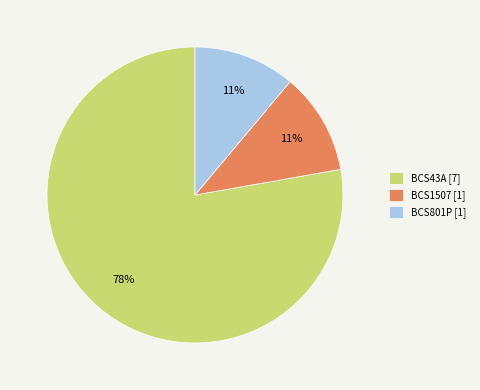

What is the largest slice in the pie chart?

BCS43A